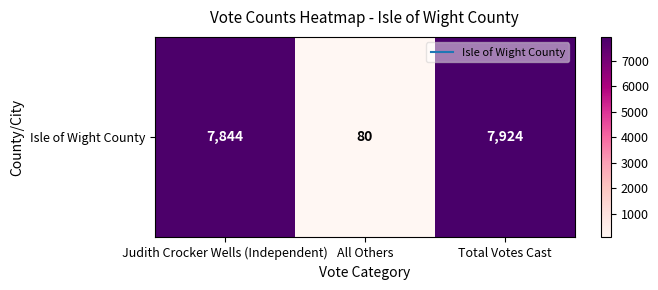

What is the minimum value shown in the chart?

80